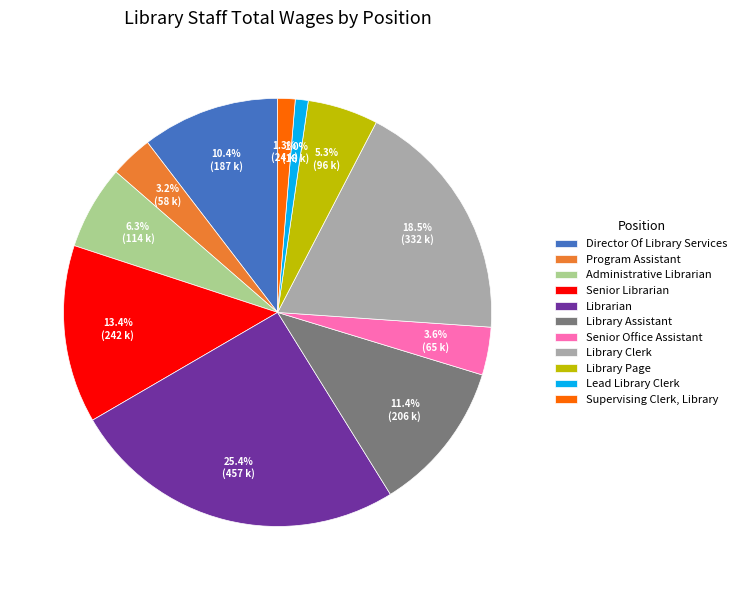

Is it true that Library Assistant is 25% of the pie?

False